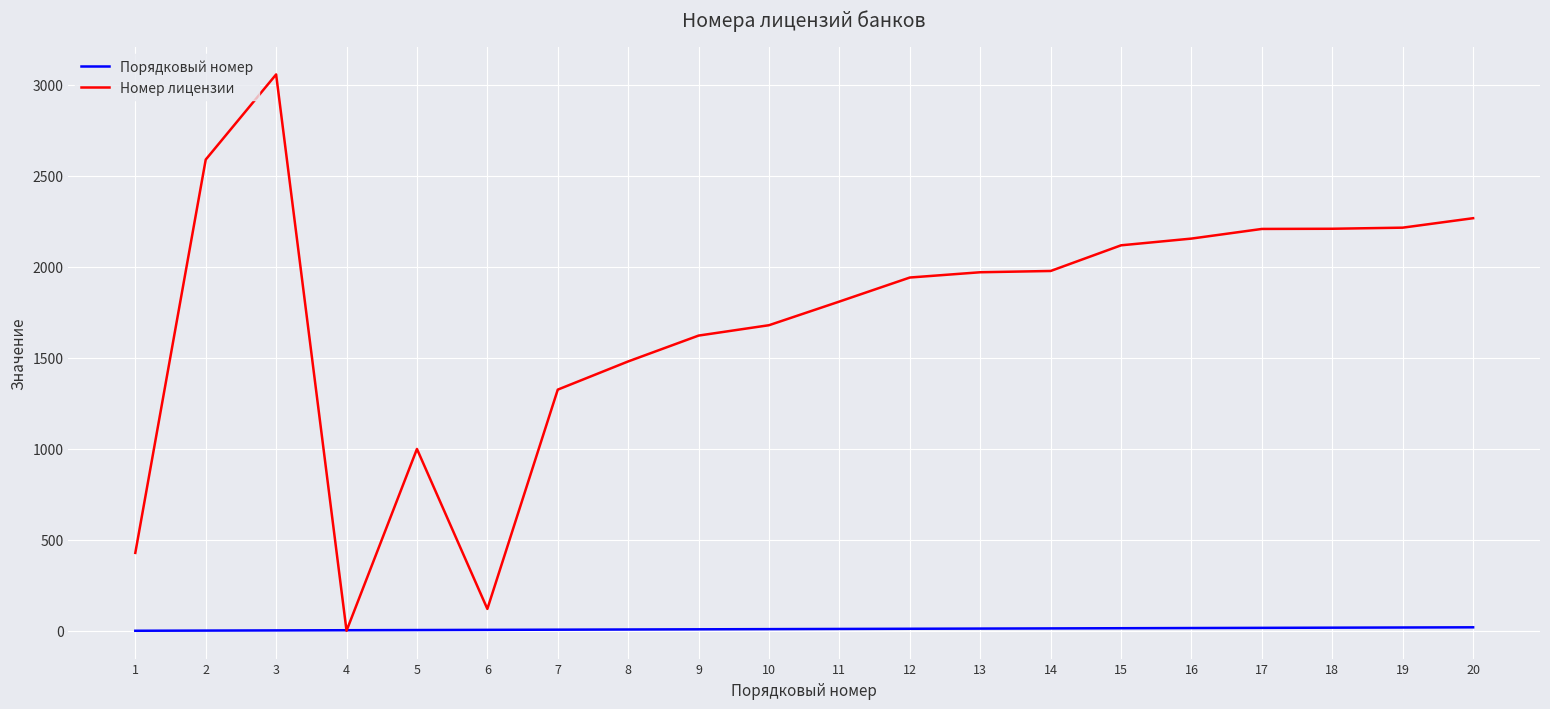

Is it true that Номер лицензии equals 158 at 1?

False